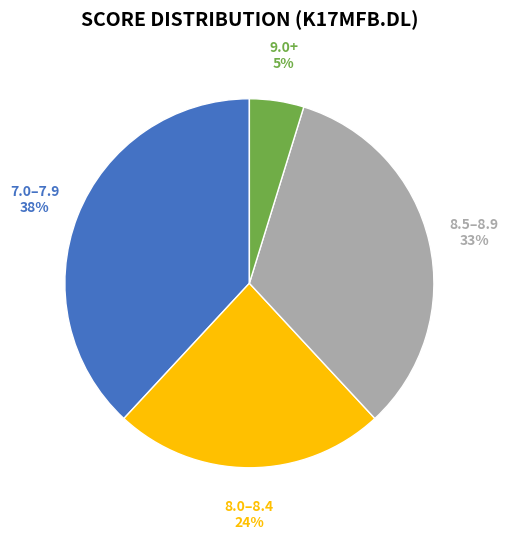

To the nearest percent, what portion does 7.0–7.9 represent?

38%